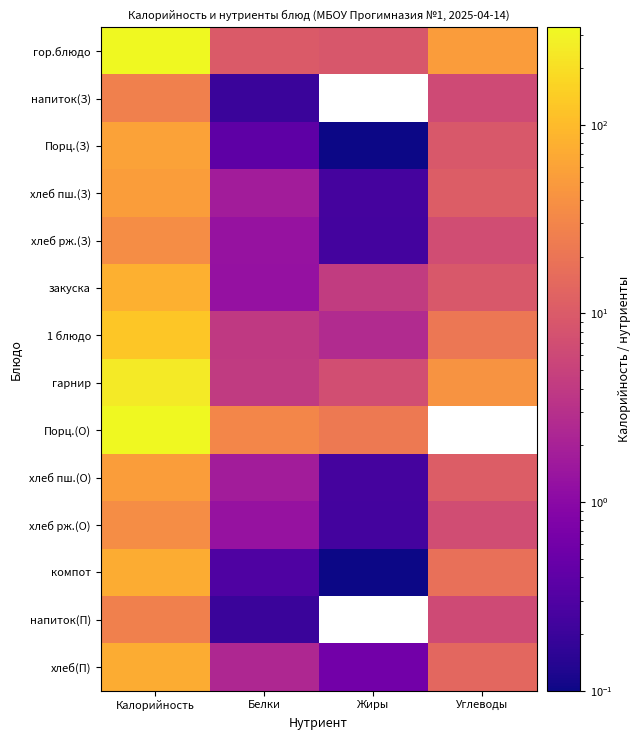

At Калорийность, list the series in order from largest to smallest.

Порц.(О), гор.блюдо, гарнир, 1 блюдо, закуска, компот, хлеб(П), Порц.(З), хлеб пш.(З), хлеб пш.(О), хлеб рж.(З), хлеб рж.(О), напиток(З), напиток(П)